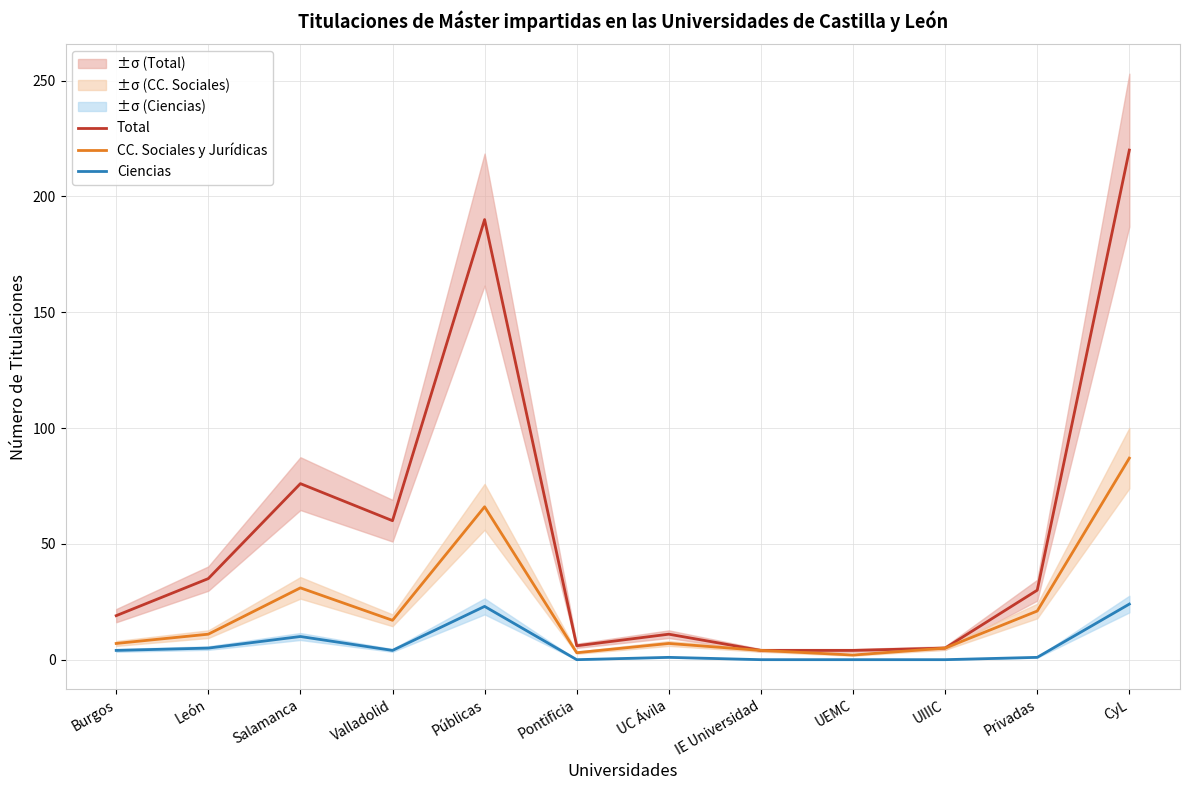

Reading left to right, list all the values displayed in this chart.

Total: Burgos=19	León=35	Salamanca=76	Valladolid=60	Públicas=190	Pontificia=6	UC Ávila=11	IE Universidad=4	UEMC=4	UIIIC=5	Privadas=30	CyL=220
CC. Sociales y Jurídicas: Burgos=7	León=11	Salamanca=31	Valladolid=17	Públicas=66	Pontificia=3	UC Ávila=7	IE Universidad=4	UEMC=2	UIIIC=5	Privadas=21	CyL=87
Ciencias: Burgos=4	León=5	Salamanca=10	Valladolid=4	Públicas=23	Pontificia=0	UC Ávila=1	IE Universidad=0	UEMC=0	UIIIC=0	Privadas=1	CyL=24